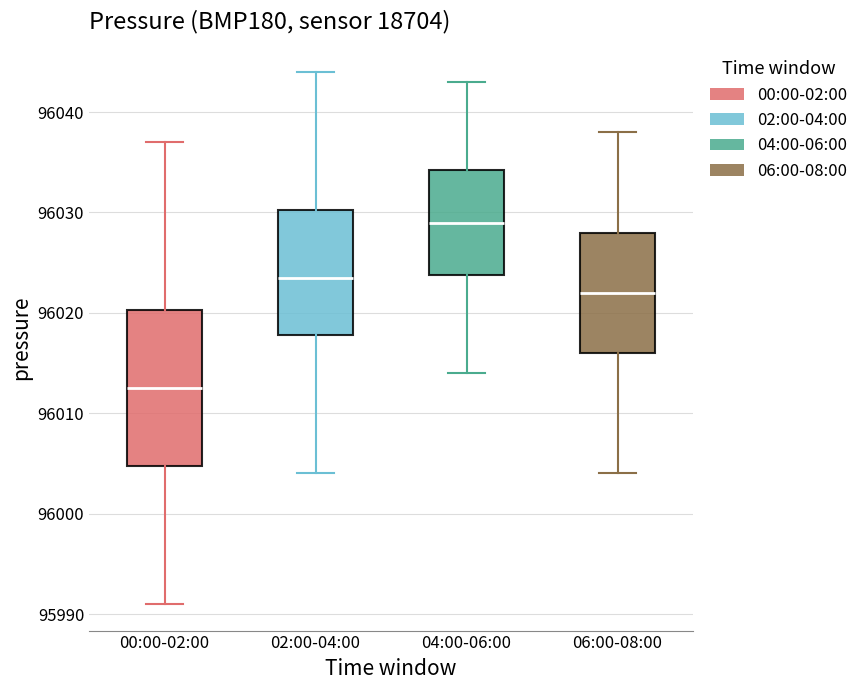

Which box has the lowest median line?

00:00-02:00